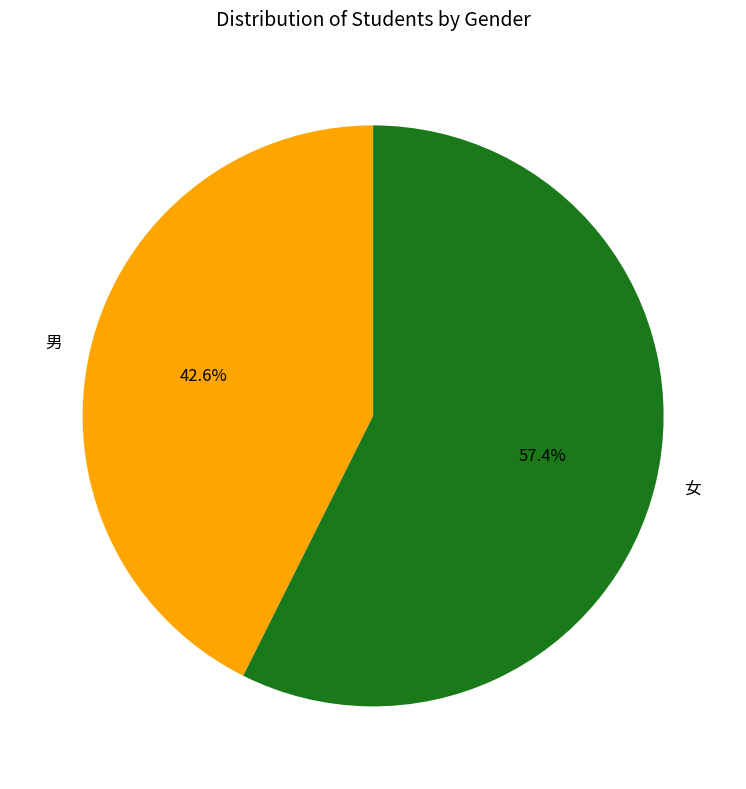

What percentage is the 男 slice, to the nearest percent?

43%